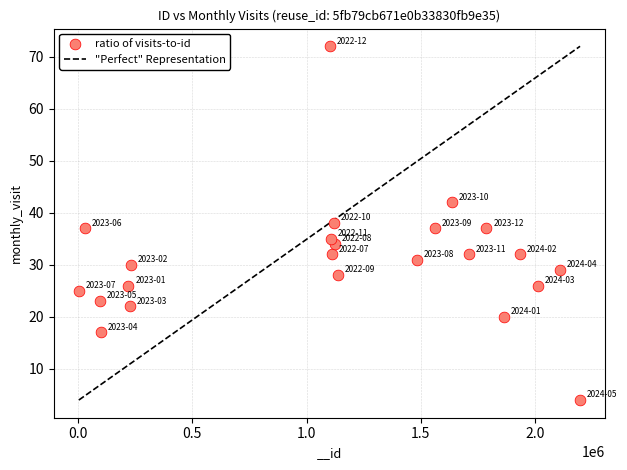

What is the range of X values (max minus min)?

2195536